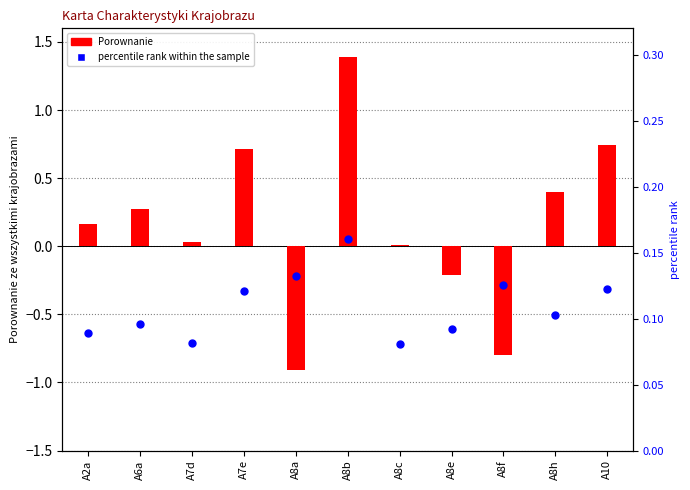

Which series contains the highest Y value?

Porownanie